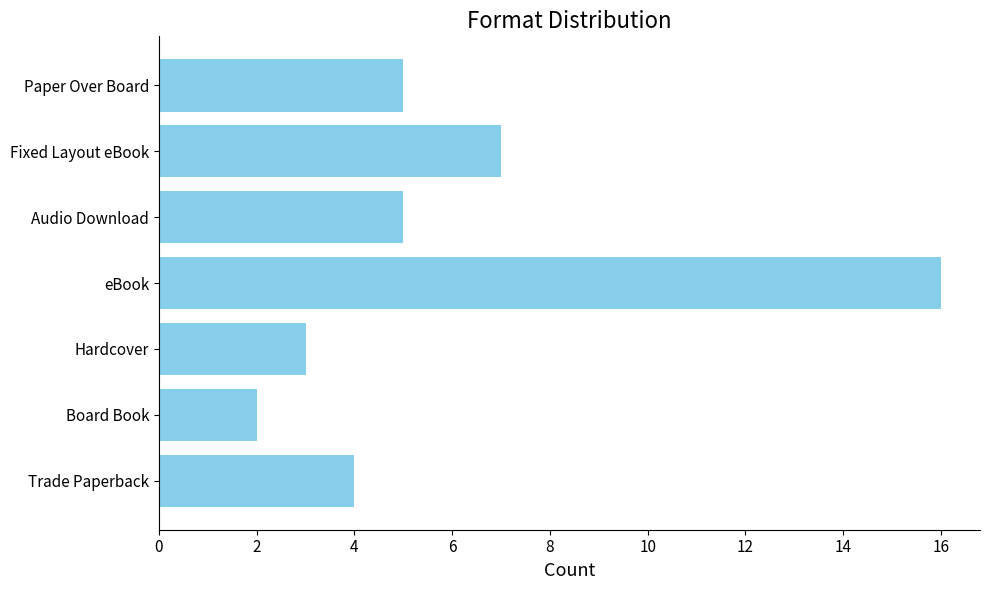

What is the difference between the values at Fixed Layout eBook and Board Book?

5